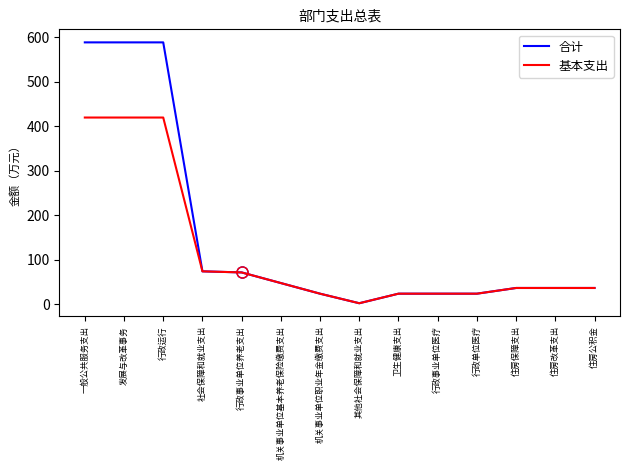

What is the maximum value shown in the chart?

589.0